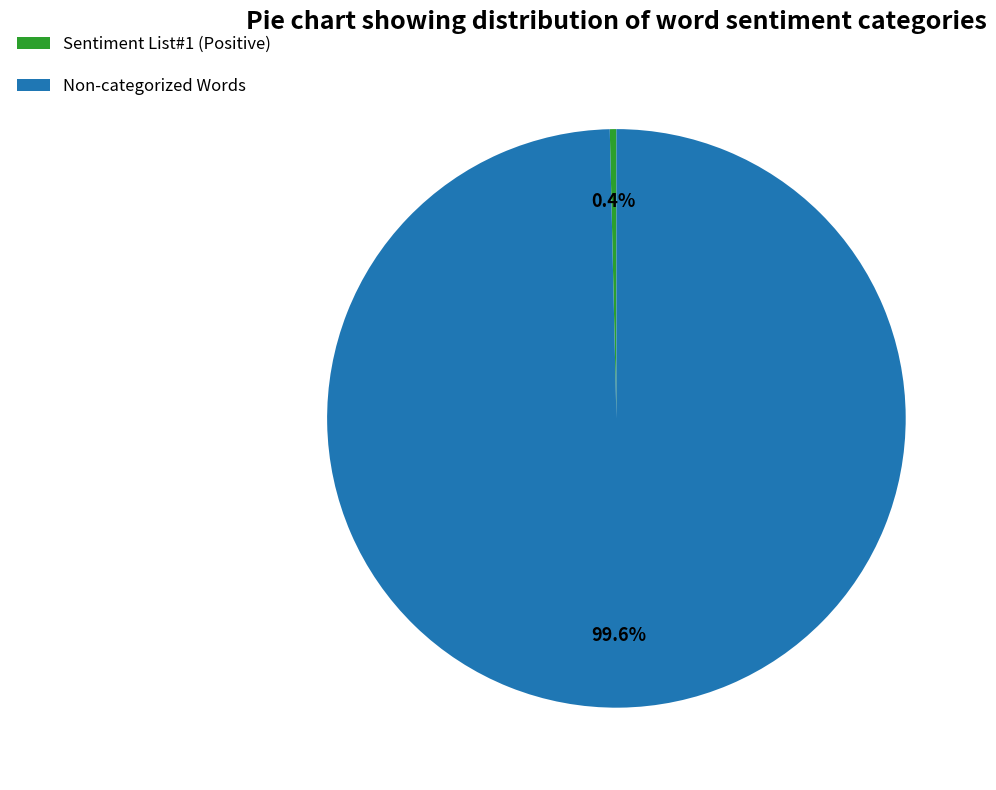

Which slice represents more than half of the pie?

Non-categorized Words